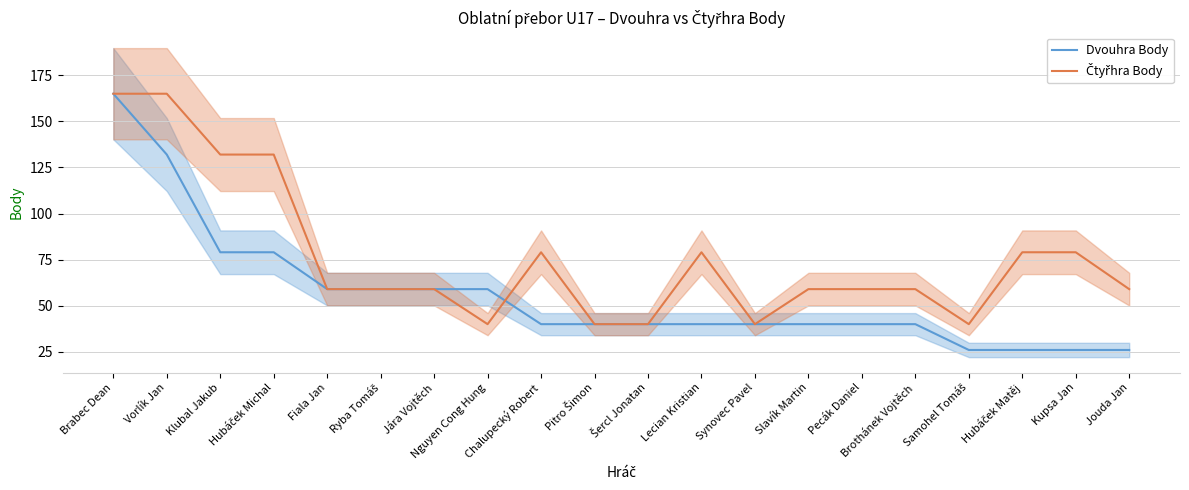

What value does the Dvouhra Body series have at Hubáček Matěj, to the nearest 10?

30